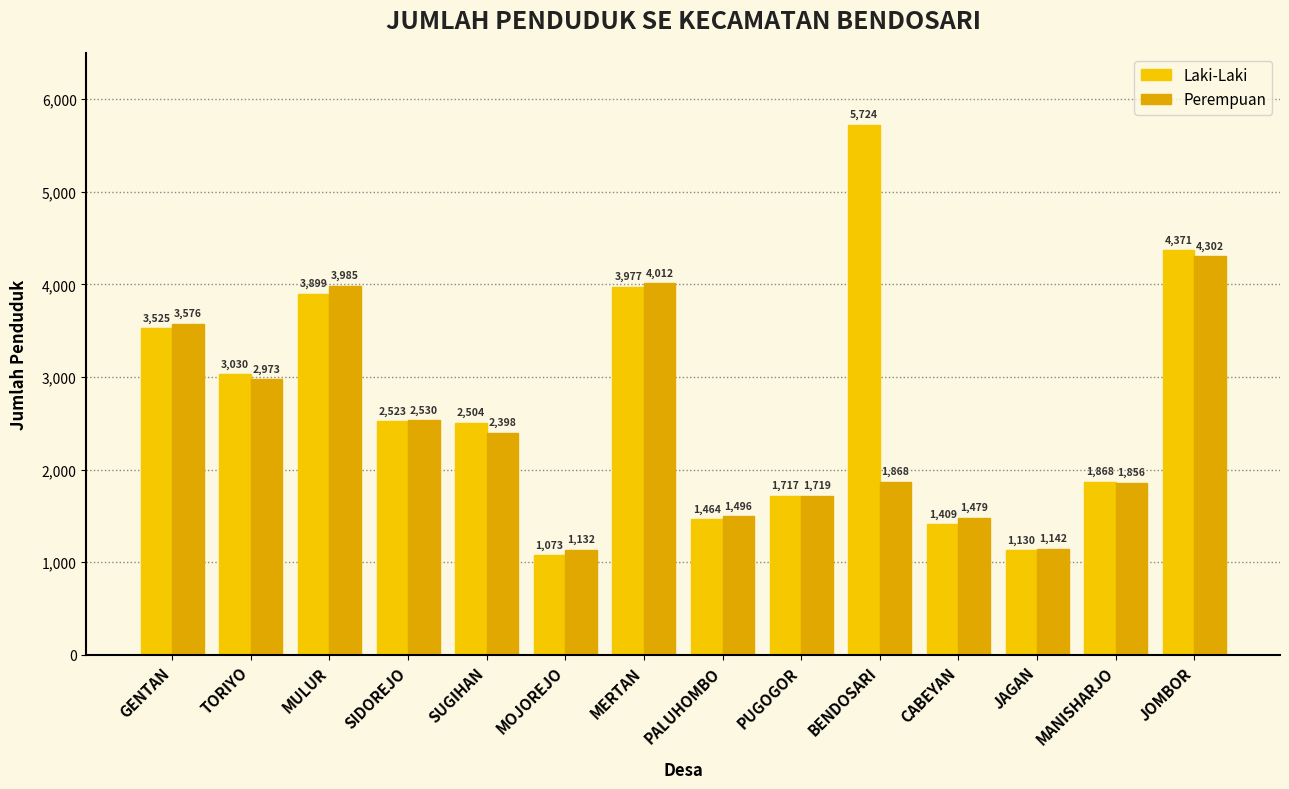

What is the average value of the Laki-Laki series?

2730